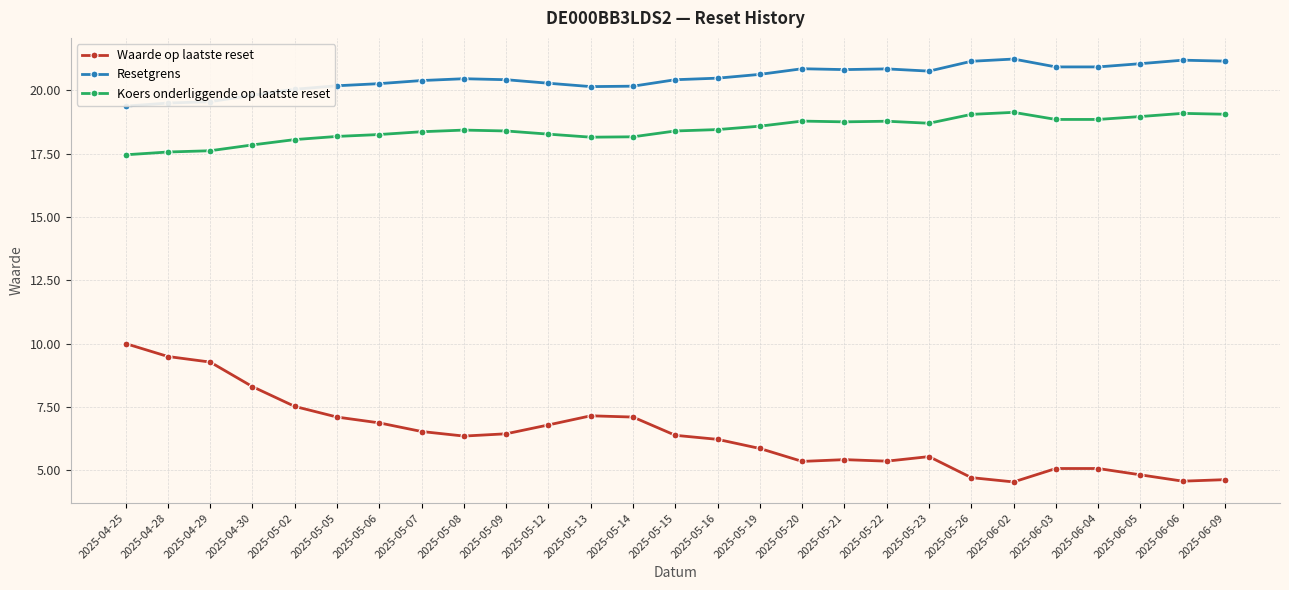

What is the spread (max minus min) of values at 2025-06-06?

16.6